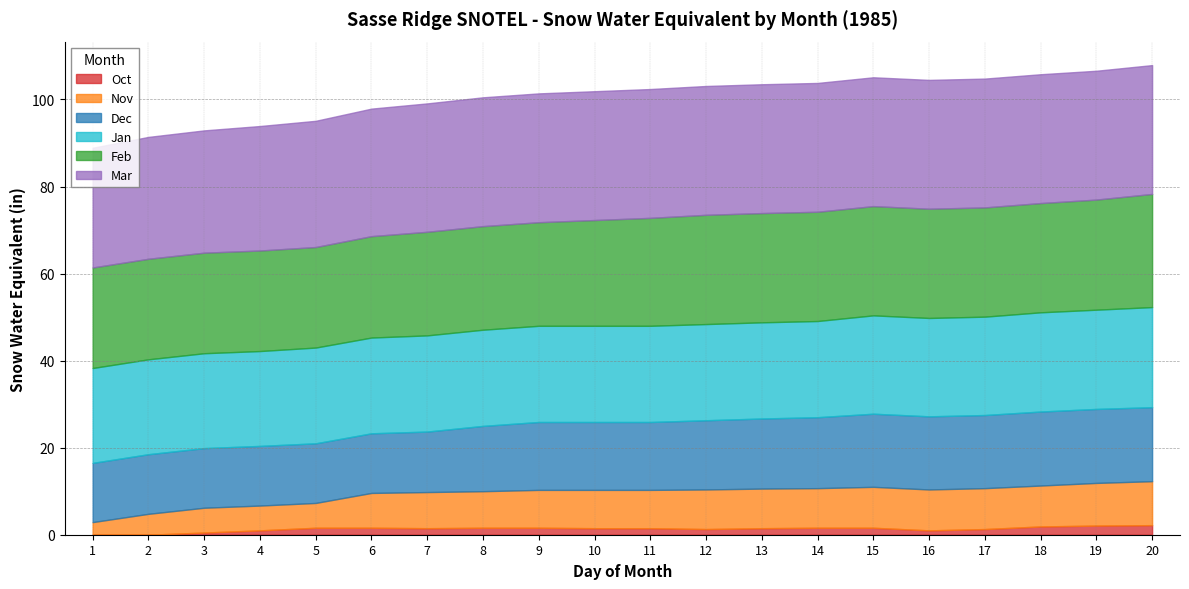

Between 7 and 16, which series saw the biggest shift?

Dec